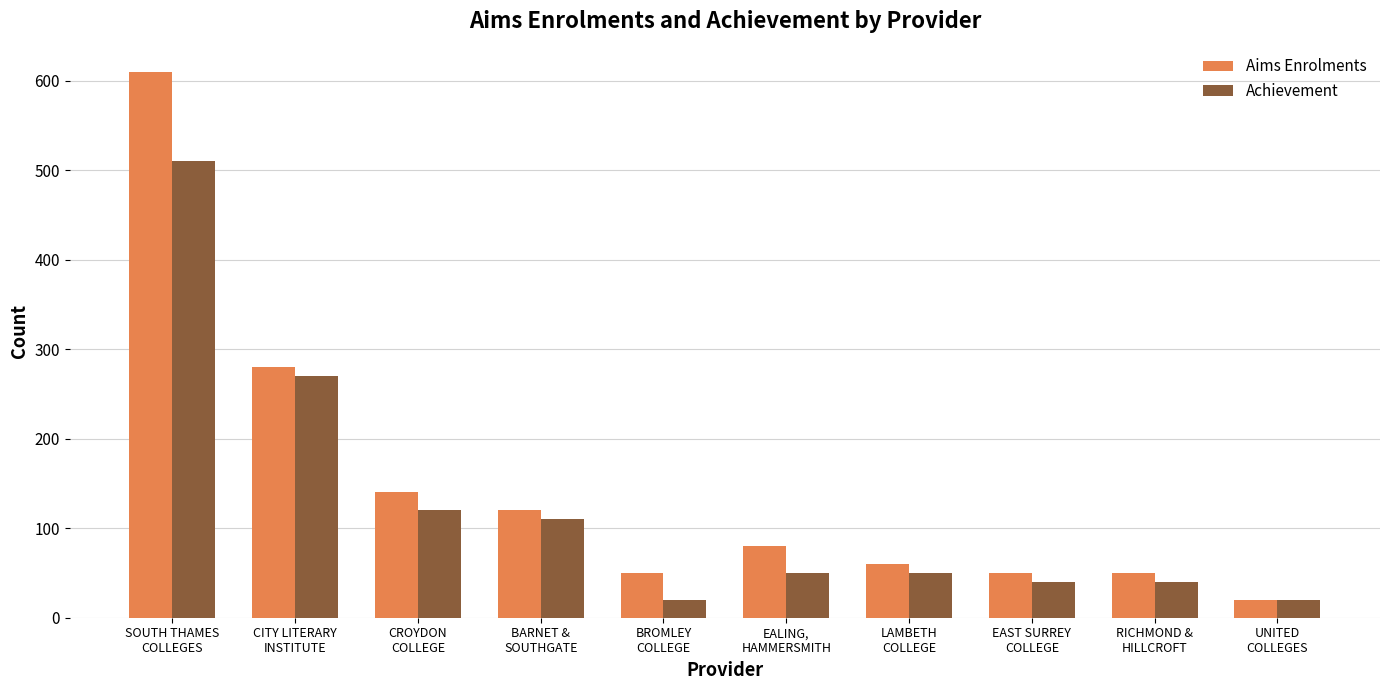

What is the label of the 4th bar from the right?

LAMBETH
COLLEGE